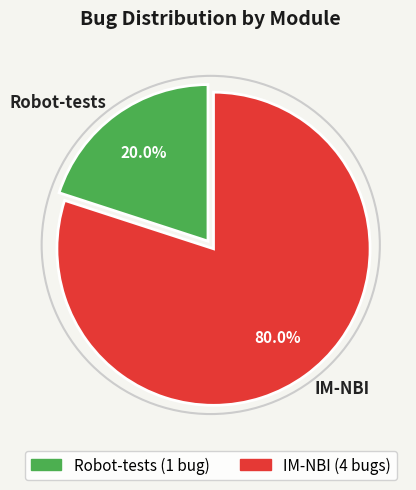

Is it true that Robot-tests is 20% of the pie?

True